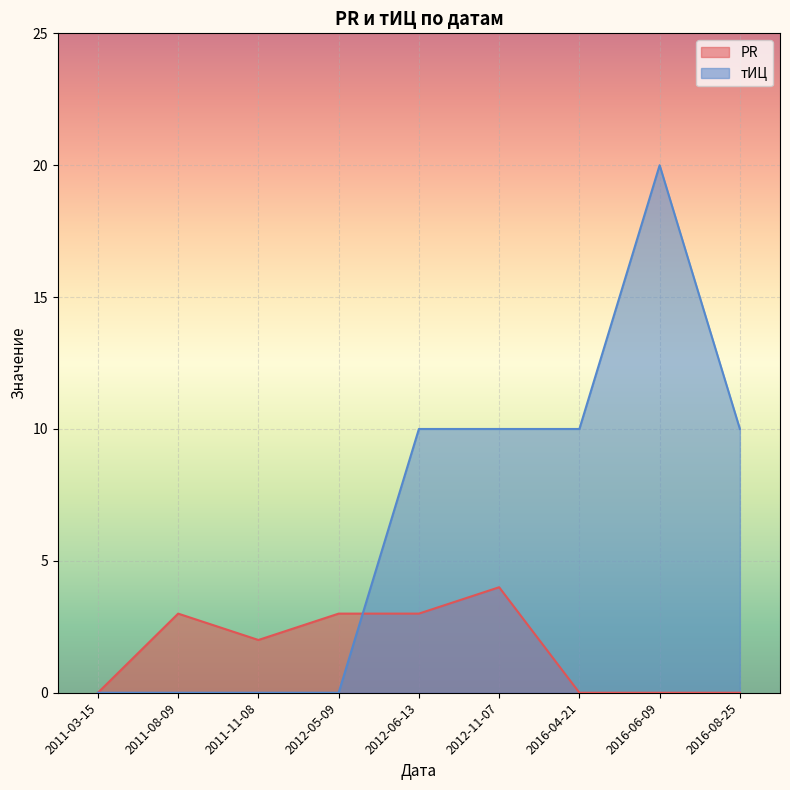

Which series ends up on top after the final intersection of PR and тИЦ?

тИЦ